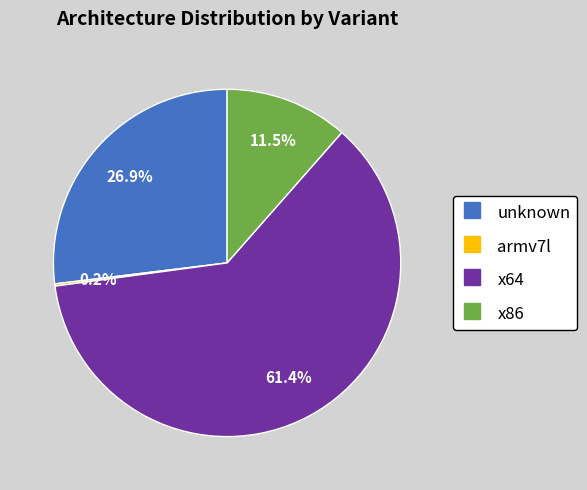

Combined, what portion of the pie is x64 and x86?

72.9%